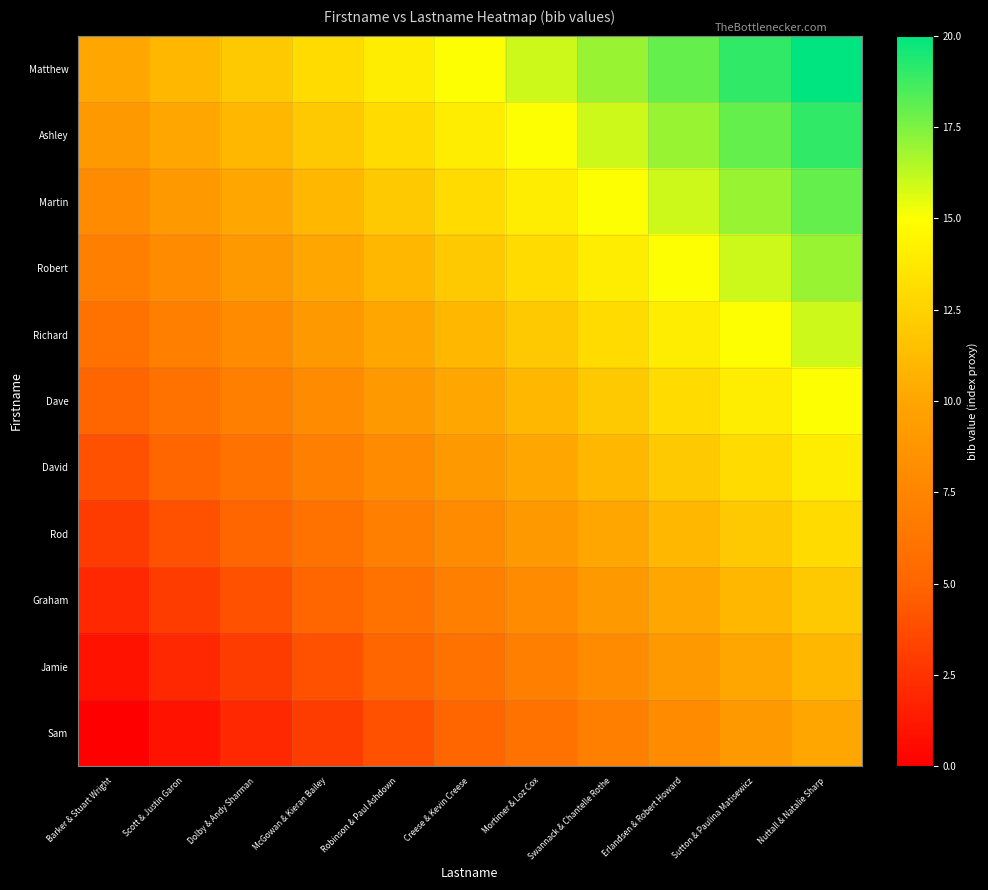

At which category does the chart reach its minimum across all series?

Barker & Stuart Wright